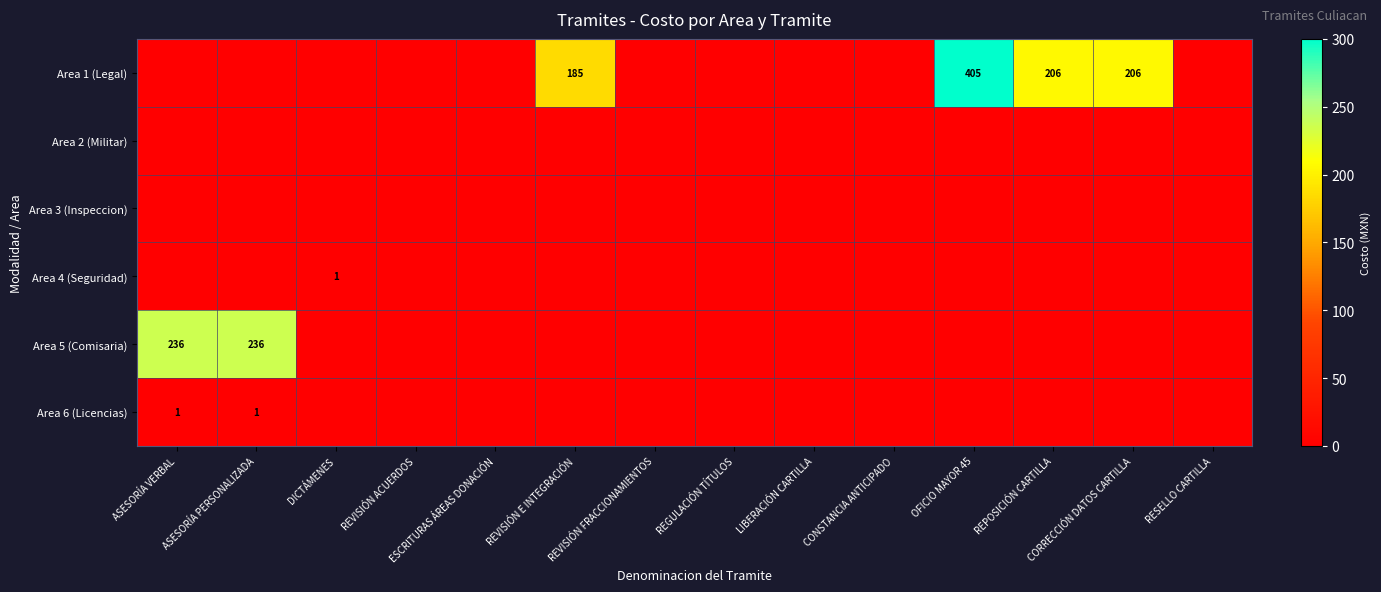

At ESCRITURAS ÁREAS DONACIÓN, list the series in order from smallest to largest.

Area 1 (Legal), Area 2 (Militar), Area 3 (Inspeccion), Area 4 (Seguridad), Area 5 (Comisaria), Area 6 (Licencias)